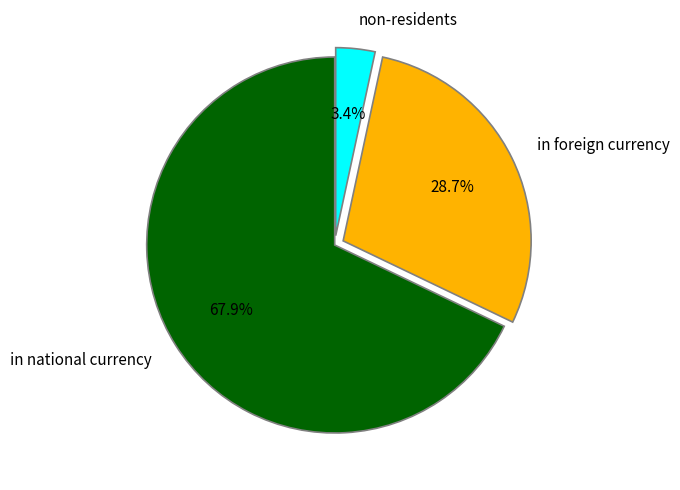

To the nearest percent, what is the average slice percentage?

33%